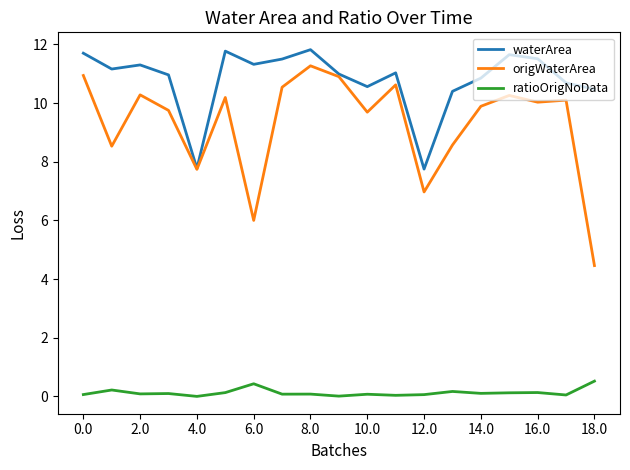

Which series has the widest spread of values?

origWaterArea